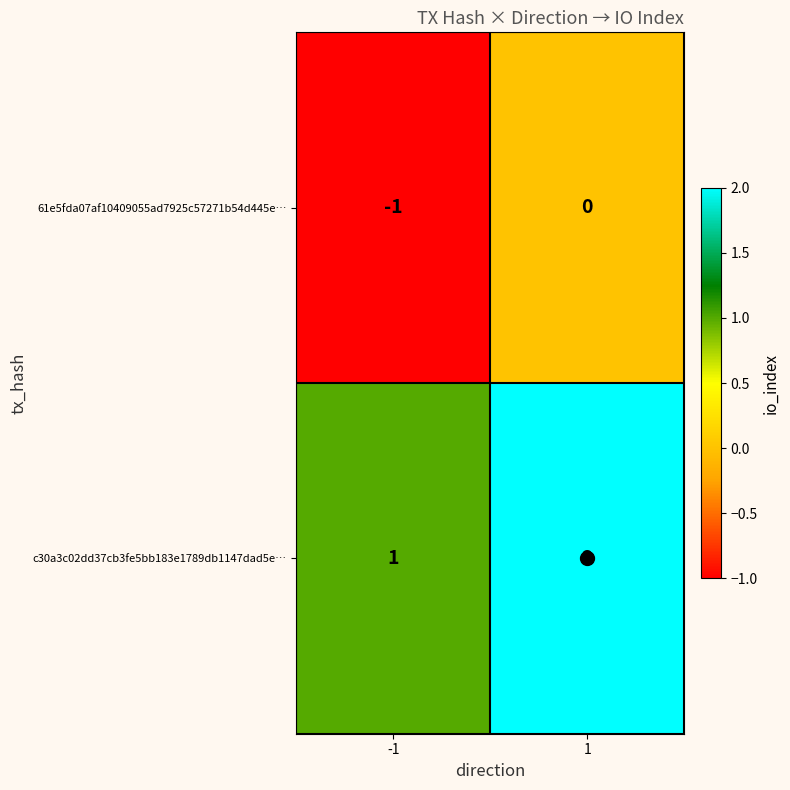

List the series in order of their overall mean, lowest first.

61e5fda07af10409055ad7925c57271b54d445e…, c30a3c02dd37cb3fe5bb183e1789db1147dad5e…